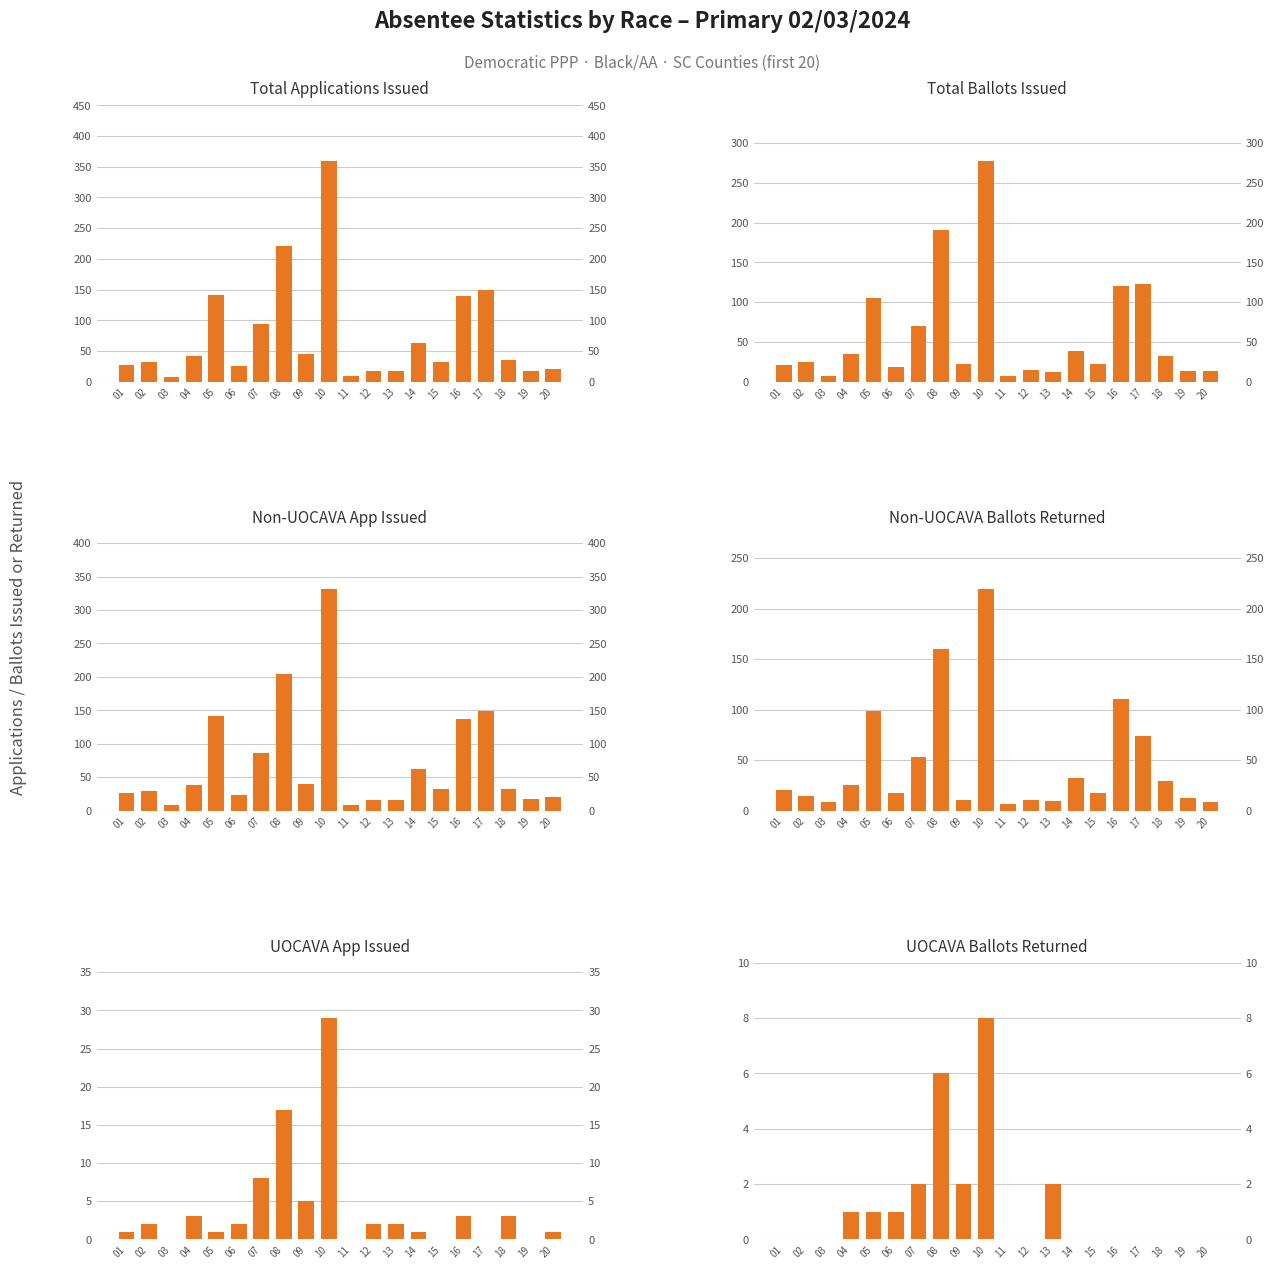

How many bars are there in total?

120